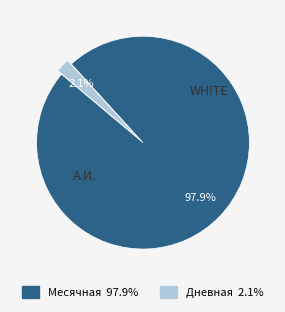

Is there any slice that represents more than half of the pie?

Yes